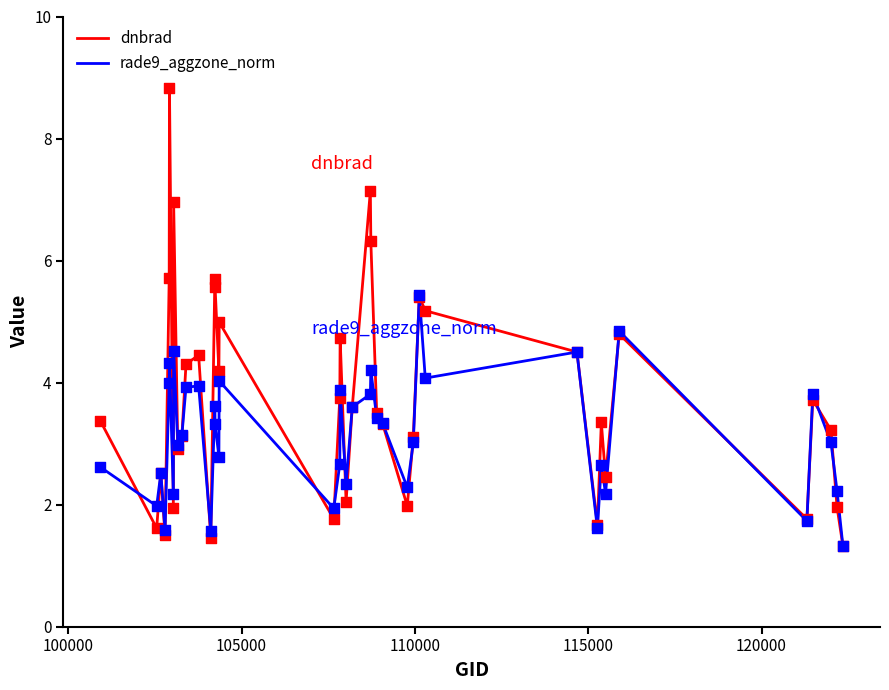

Rank the series by their average value, from highest to lowest.

dnbrad, rade9_aggzone_norm